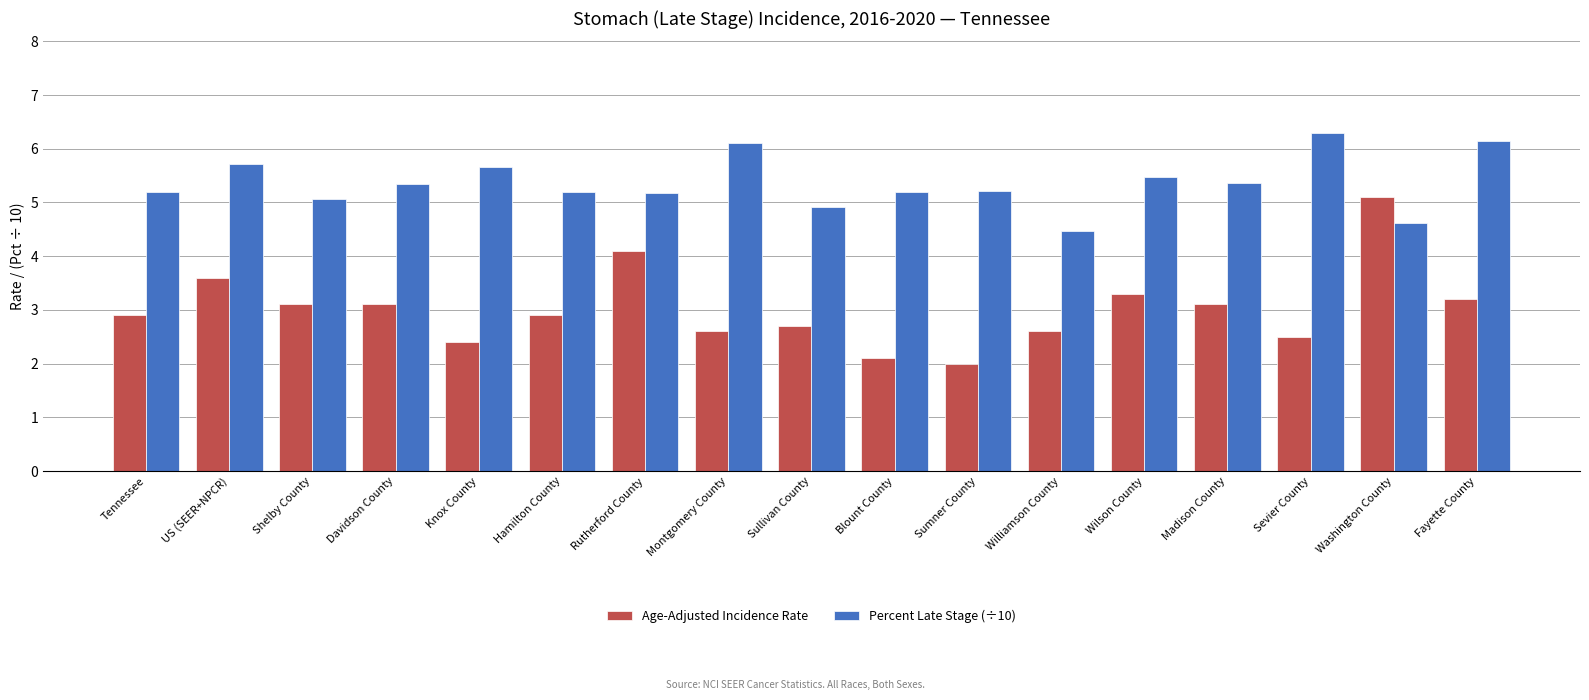

True or false: Percent Late Stage (÷10) has a value of 1.7 at Blount County.

False